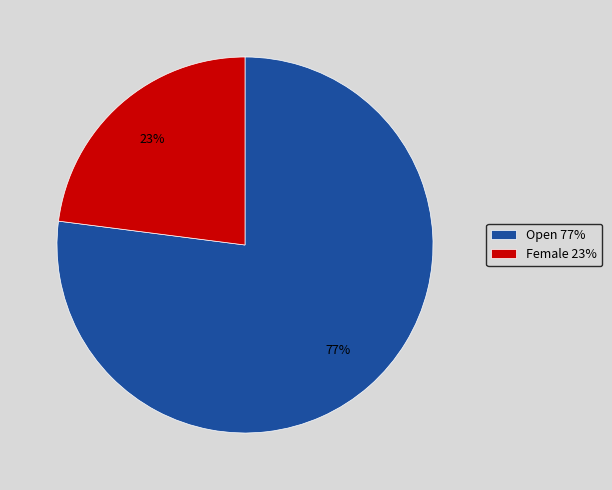

To the nearest percent, what portion does Open represent?

77%